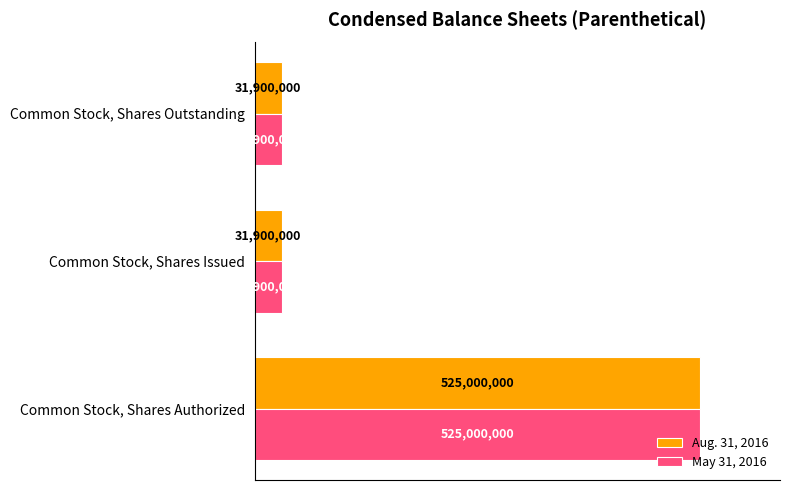

What are all the series names shown in the legend?

Aug. 31, 2016, May 31, 2016